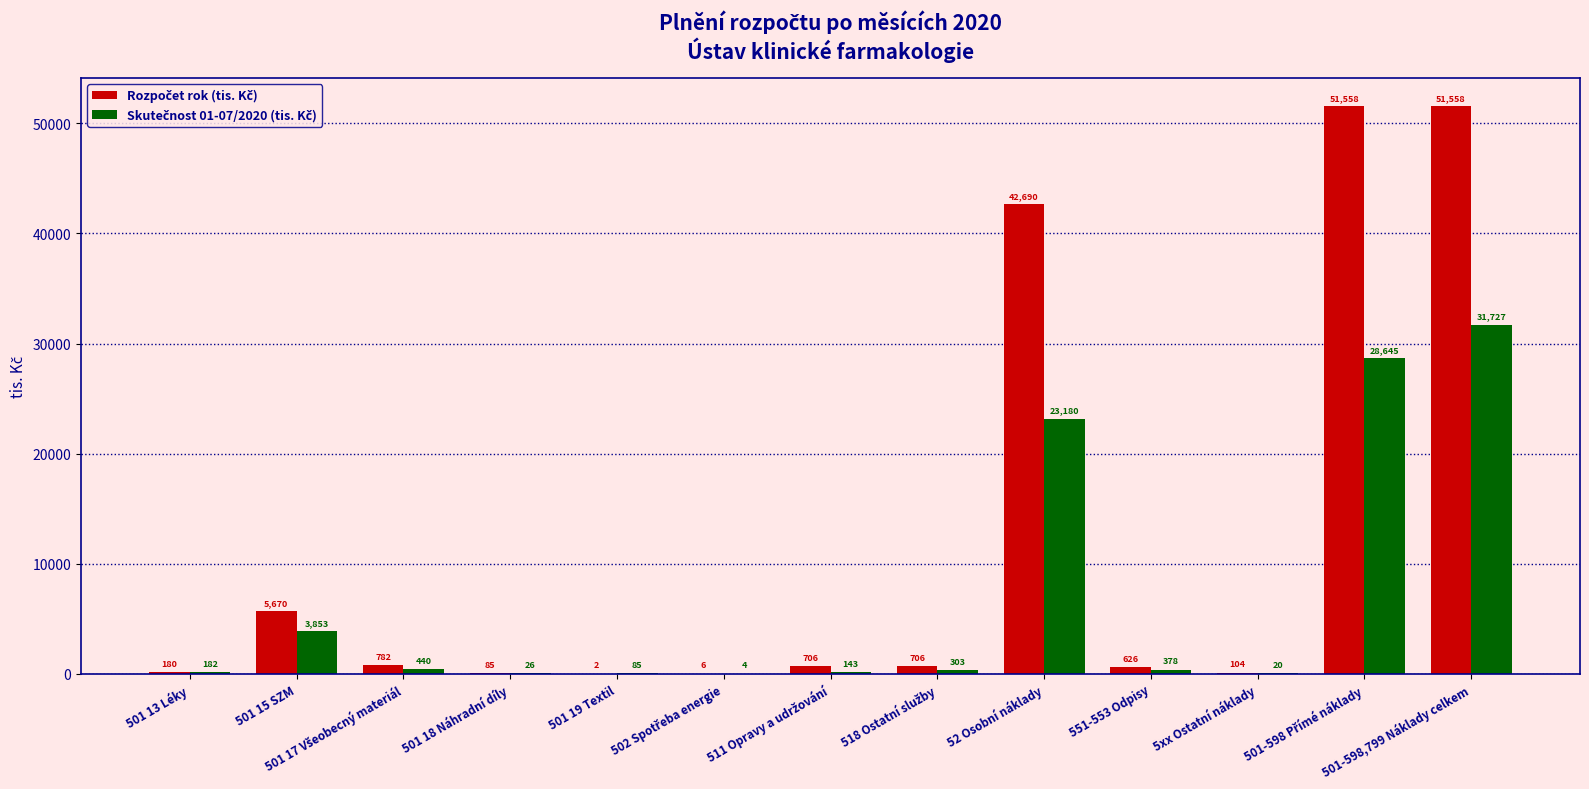

At which category is the sum across all series the highest?

501-598,799 Náklady celkem